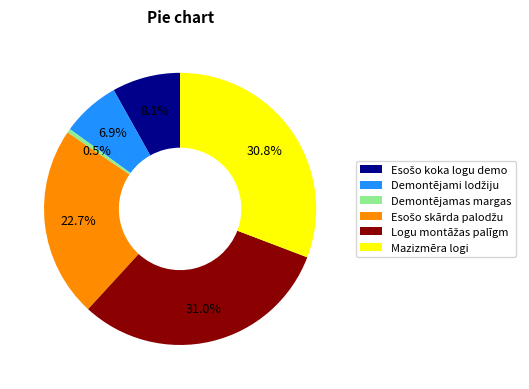

What is the smallest slice in the pie chart?

Demontējamas margas